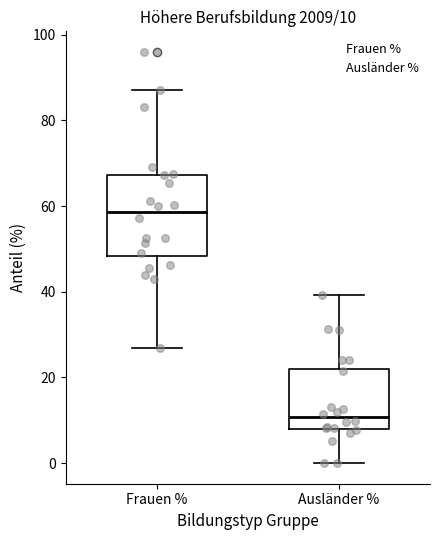

Which box has the highest median line?

Frauen %